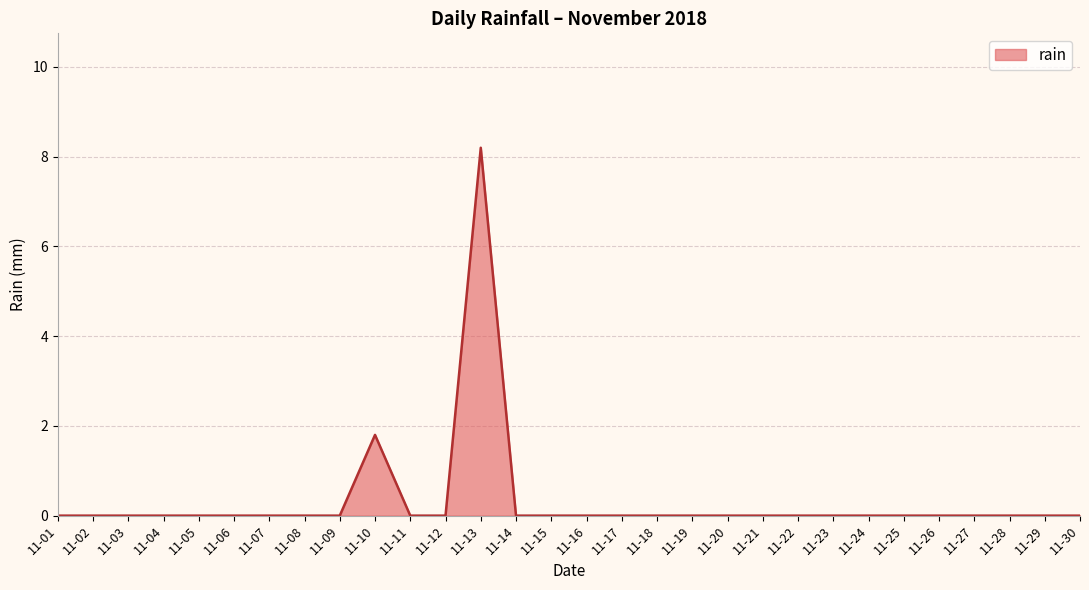

Is it true that the value at 11-09 is 0.0?

True